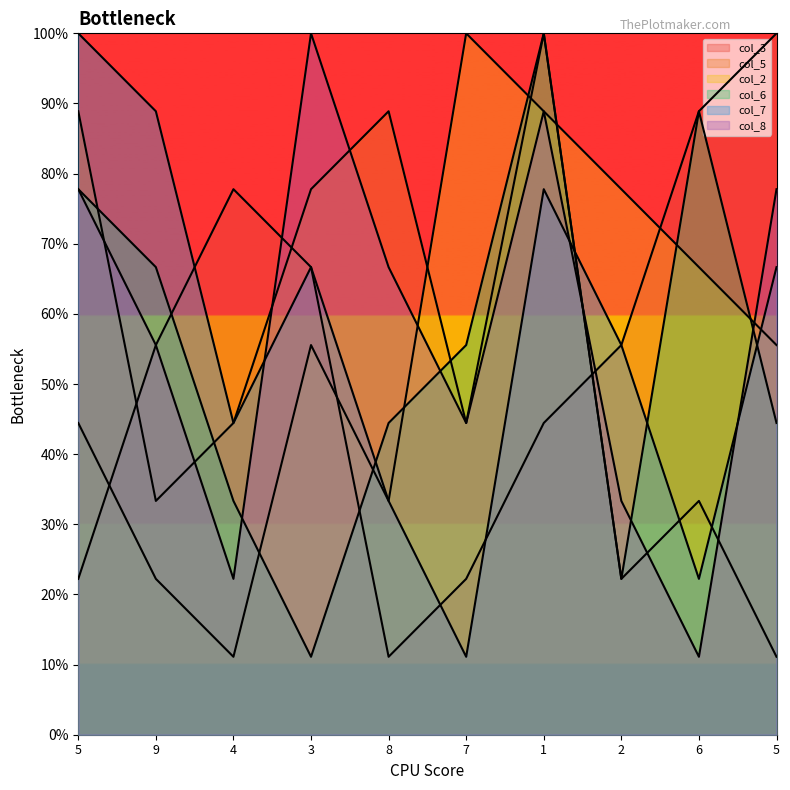

What is the sum of all col_8 values?

577.8